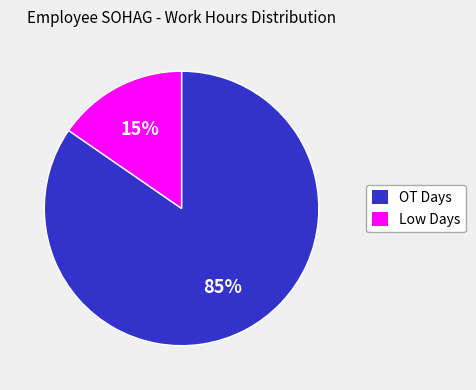

Is there any slice that represents more than half of the pie?

Yes